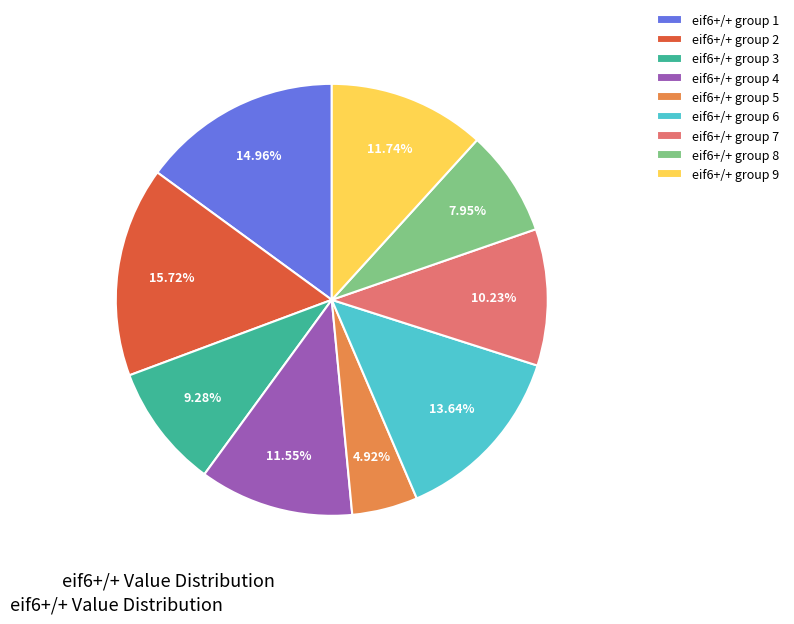

Do eif6+/+ group 2 and eif6+/+ group 4 together represent more than half of the pie?

No